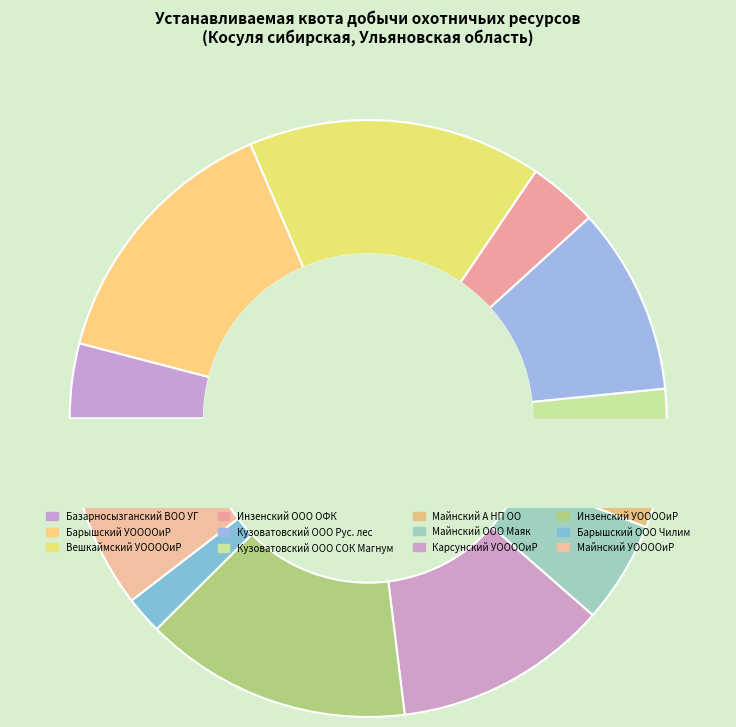

To the nearest percent, what is the difference between the largest and smallest slice percentages?

17%